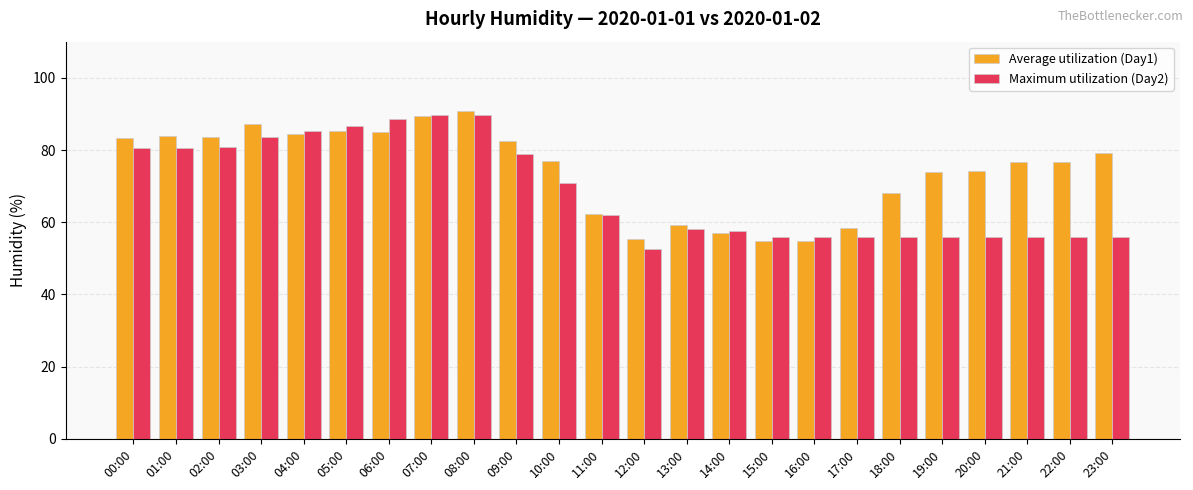

What is the sum of all Average utilization (Day1) values?

1783.6